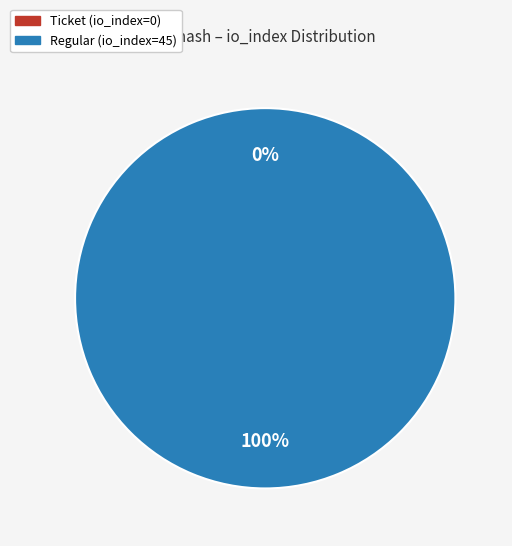

What is the change in value from Ticket (io_index=0) to Regular (io_index=45)?

+45